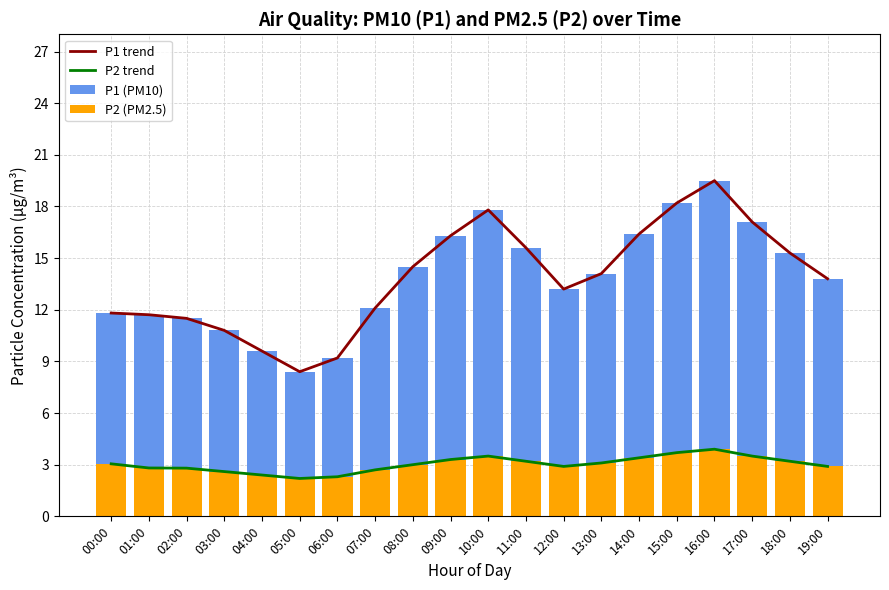

Is the value of P1 trend at 08:00 greater than the value of P2 trend at 12:00?

Yes